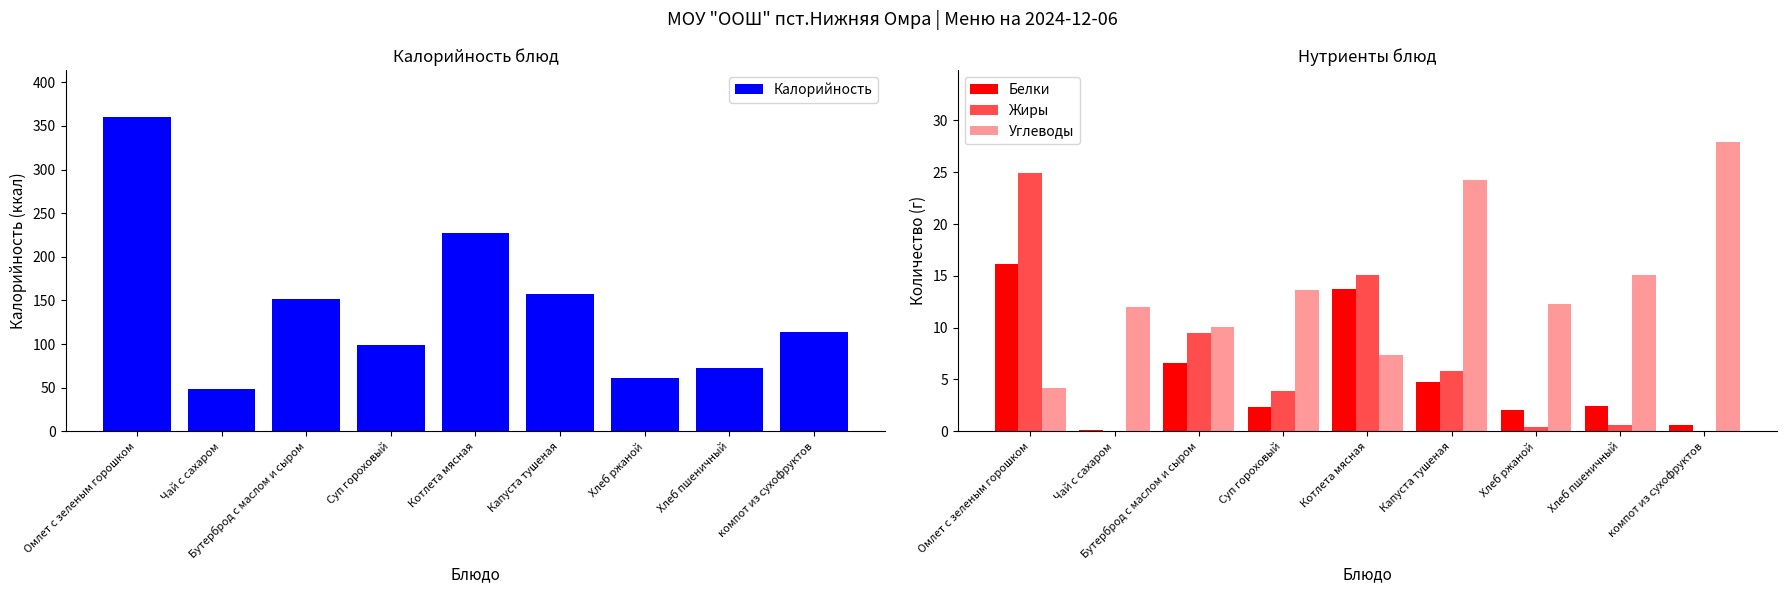

How many values in the Жиры series are below 3?

4